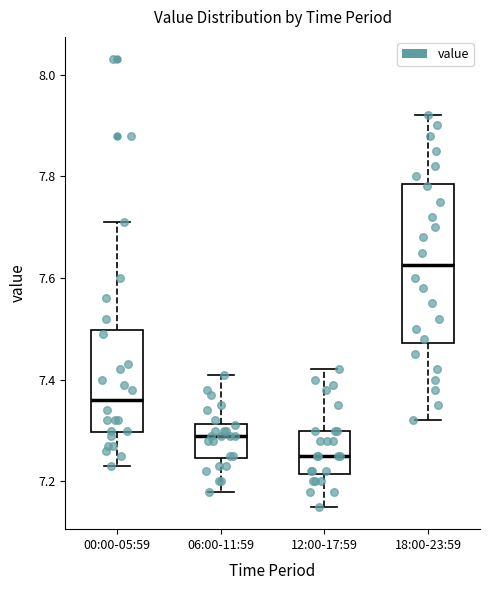

Reading left to right, transcribe this box plot: for each box, give where its median line is, the range the box spans, and where its two whiskers end, as read against the y-axis. The values are not printed on the chart, so give them approximately, as read against the axis.

00:00-05:59: median 7.36, box 7.30 to 7.50, whiskers 7.24 to 7.72
06:00-11:59: median 7.30, box 7.24 to 7.32, whiskers 7.18 to 7.42
12:00-17:59: median 7.26, box 7.22 to 7.30, whiskers 7.16 to 7.42
18:00-23:59: median 7.62, box 7.48 to 7.78, whiskers 7.32 to 7.92